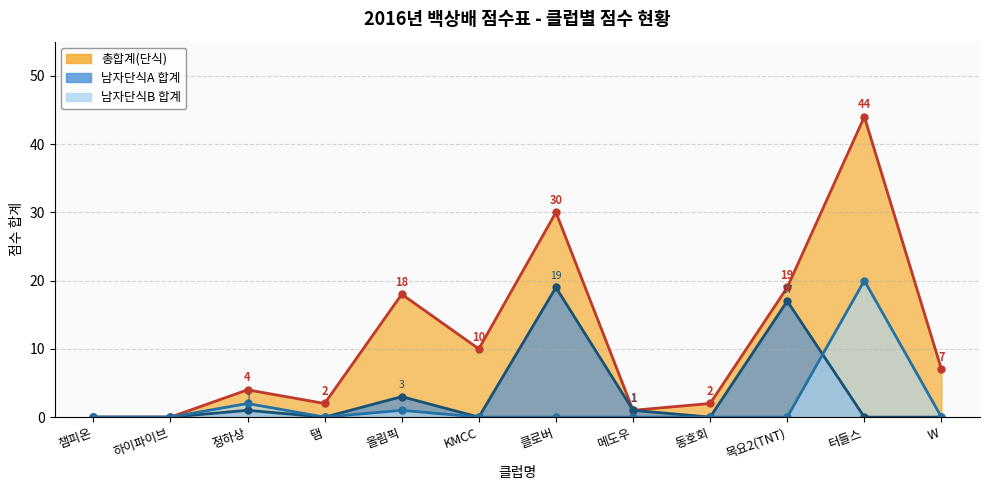

After their last crossing, which series has the higher values: 남자단식A 합계 or 남자단식B 합계?

남자단식B 합계